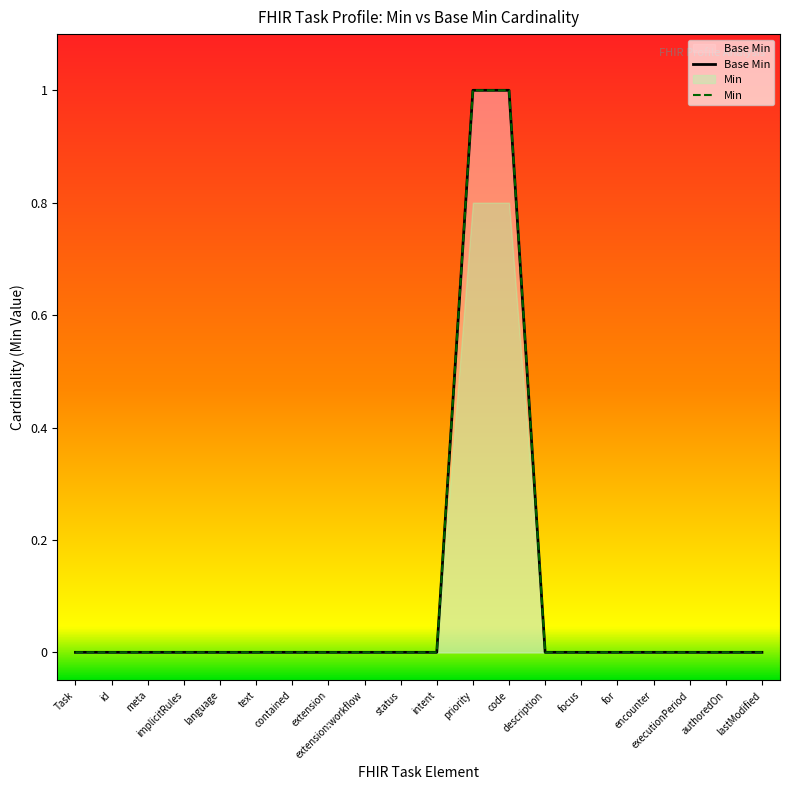

Reading right to left, transcribe all the data shown in this chart.

Base Min: lastModified=0	authoredOn=0	executionPeriod=0	encounter=0	for=0	focus=0	description=0	code=1	priority=1	intent=0	status=0	extension:workflow=0	extension=0	contained=0	text=0	language=0	implicitRules=0	meta=0	id=0	Task=0
Min: lastModified=0	authoredOn=0	executionPeriod=0	encounter=0	for=0	focus=0	description=0	code=1	priority=1	intent=0	status=0	extension:workflow=0	extension=0	contained=0	text=0	language=0	implicitRules=0	meta=0	id=0	Task=0